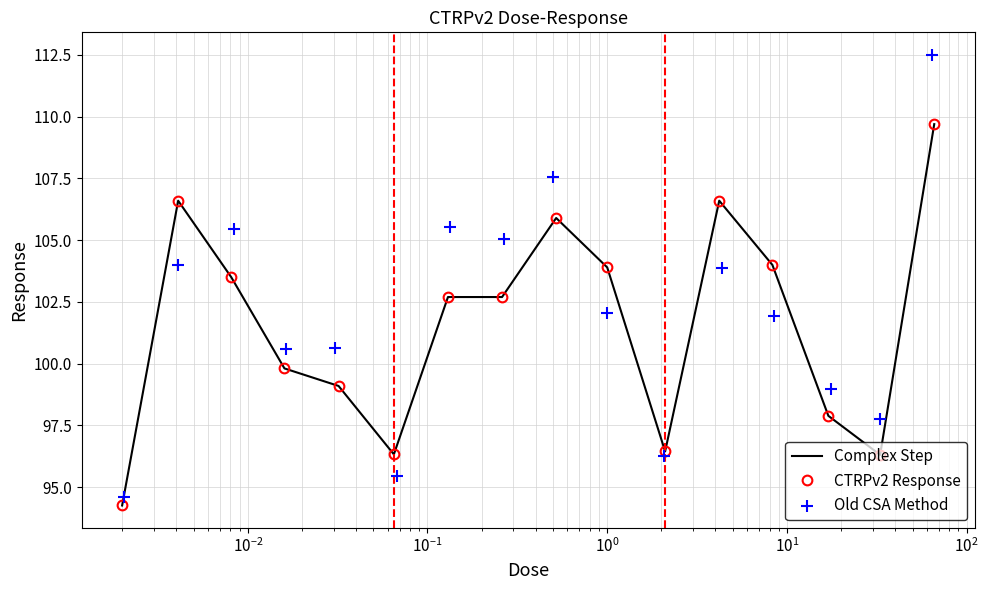

Which series has the widest spread of Y values?

Old CSA Method